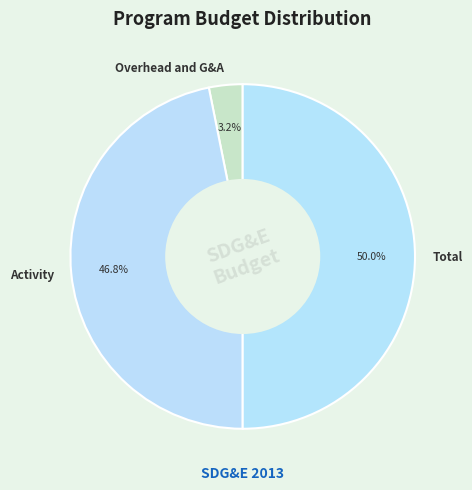

Which category has the biggest portion of the pie?

Total